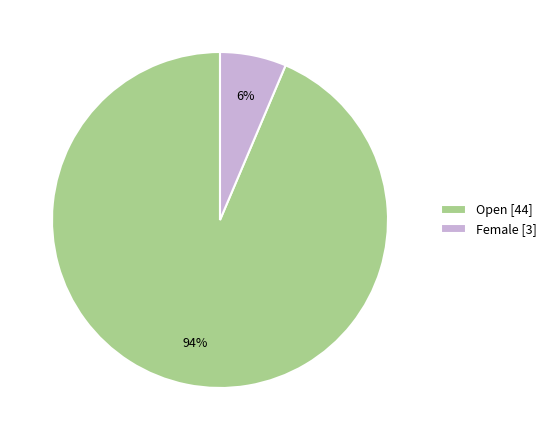

Combined, do Open [44] and Female [3] account for over 50%?

Yes